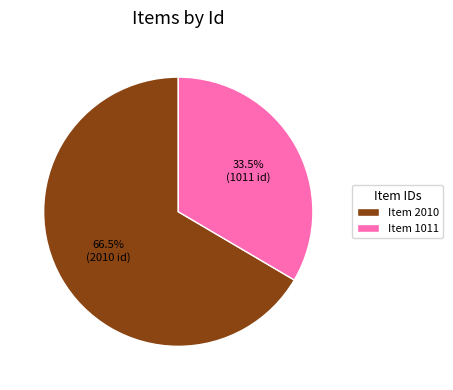

What is the largest slice in the pie chart?

Item 2010